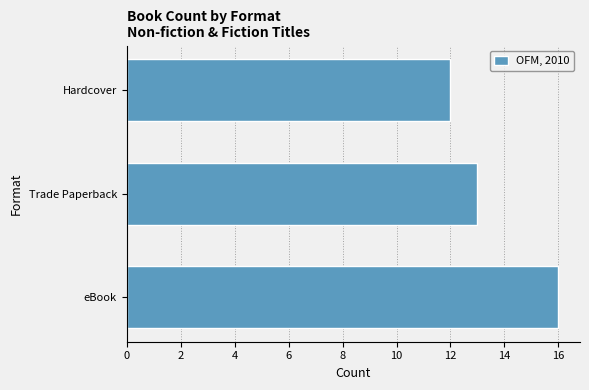

What is the minimum value shown in the chart?

12